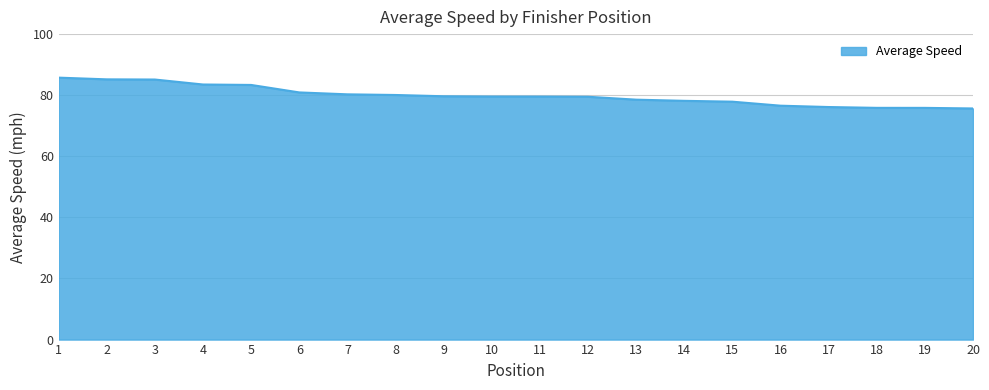

What is the difference between the second highest and minimum values?

9.5